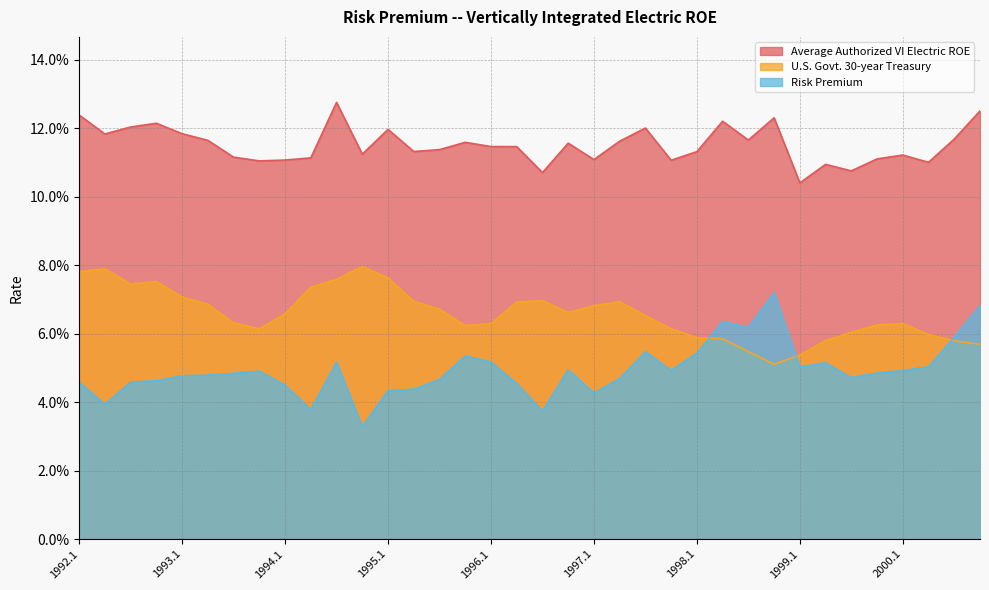

At how many categories does at least one series exceed 0?

36